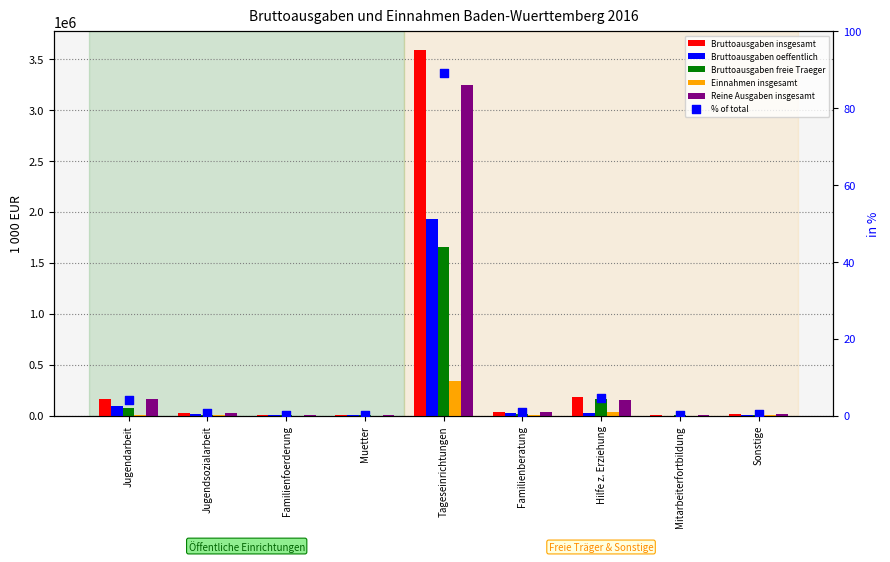

What are all the series names shown in the legend?

Bruttoausgaben insgesamt, Bruttoausgaben oeffentlich, Bruttoausgaben freie Traeger, Einnahmen insgesamt, Reine Ausgaben insgesamt, % of total